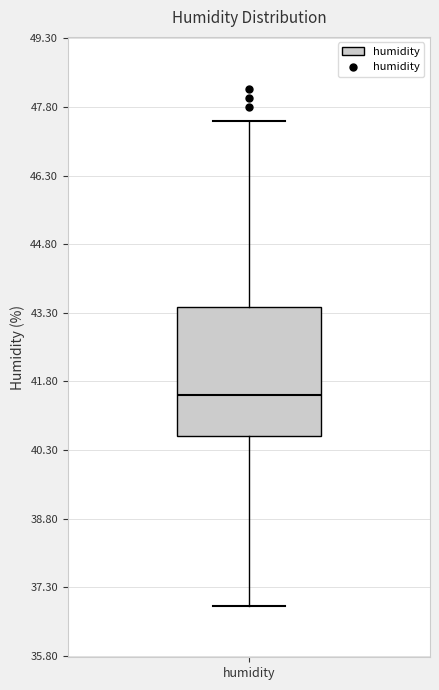

Transcribe this box plot: give where the median line is, the range the box spans, and where the two whiskers end, as read against the y-axis. The values are not printed on the chart, so give them approximately, as read against the axis.

median 41.6, box 40.6 to 43.4, whiskers 37.0 to 47.6